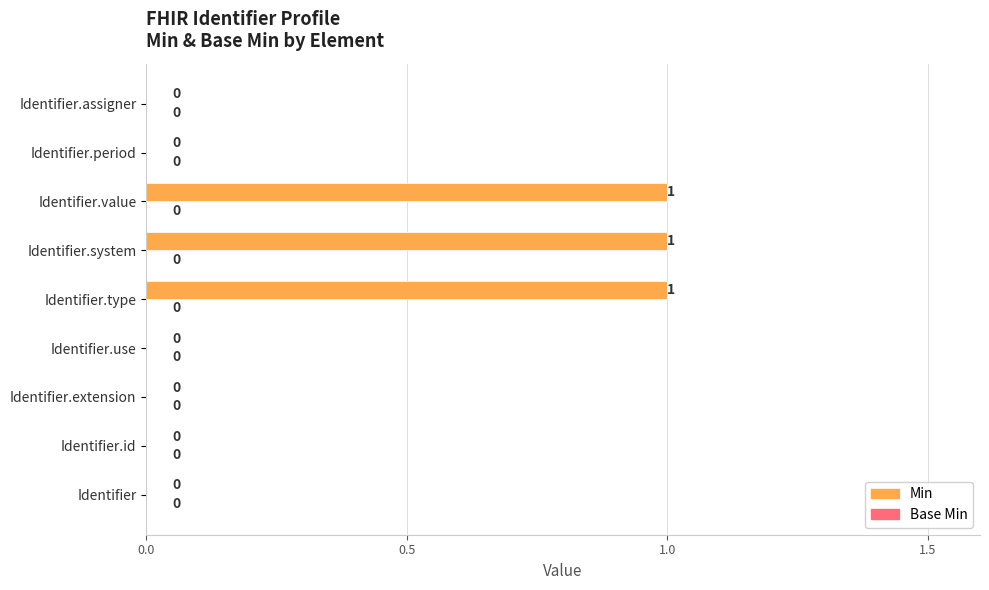

Reading bottom to top, list all the values displayed in this chart.

Identifier=0	Identifier.id=0	Identifier.extension=0	Identifier.use=0	Identifier.type=1	Identifier.system=1	Identifier.value=1	Identifier.period=0	Identifier.assigner=0